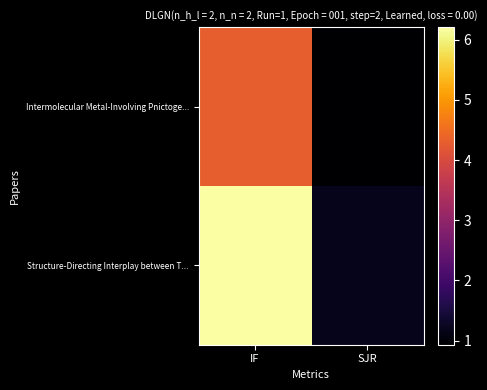

Reading right to left, list all the values displayed in this chart.

Intermolecular Metal-Involving Pnictoge...: SJR=0.9	IF=4.3
Structure-Directing Interplay between T...: SJR=1.2	IF=6.2